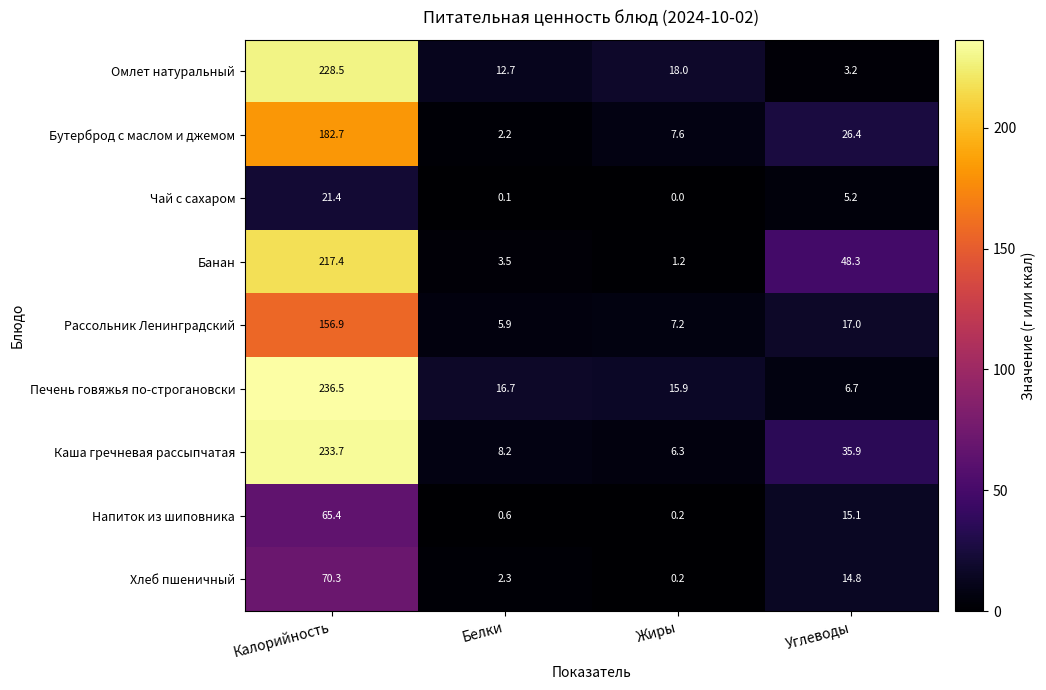

At how many categories does at least one series exceed 131?

1